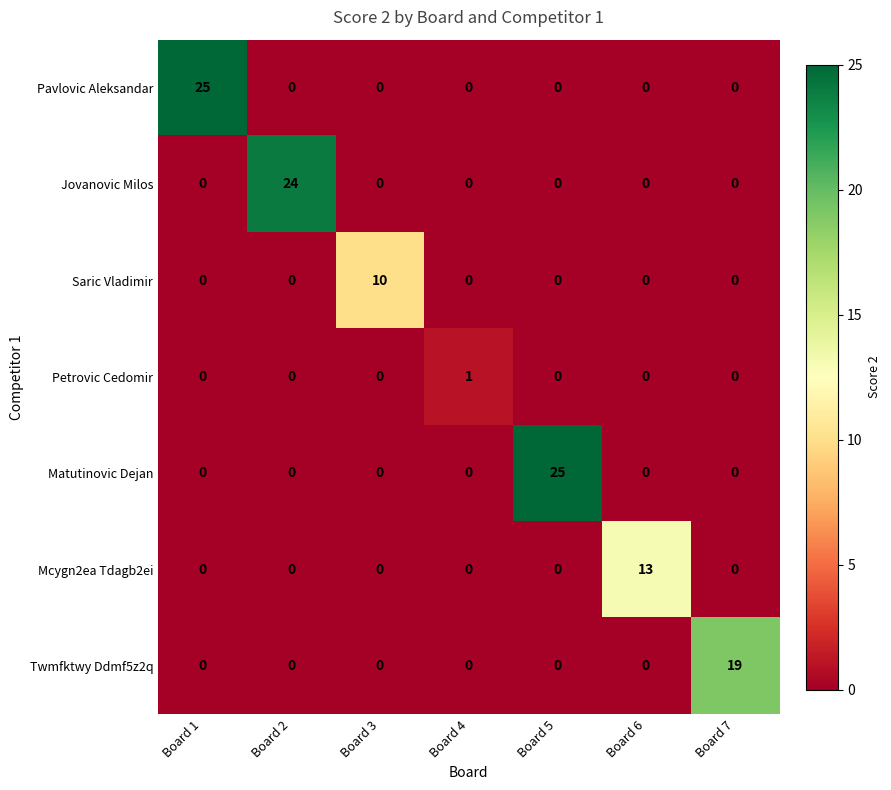

What is the total value across all series at Board 3?

10